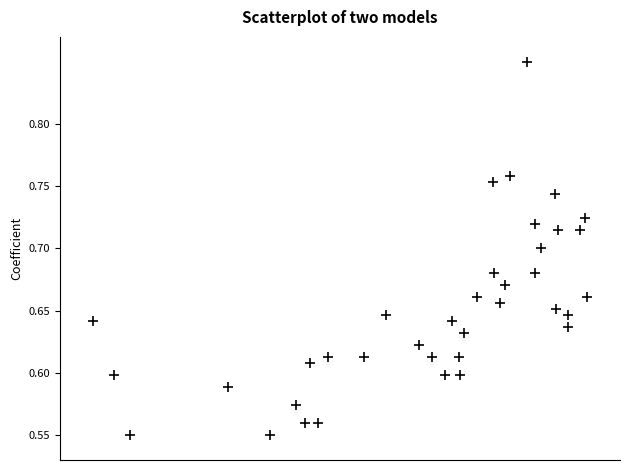

What is the range of Y values (max minus min)?

0.3